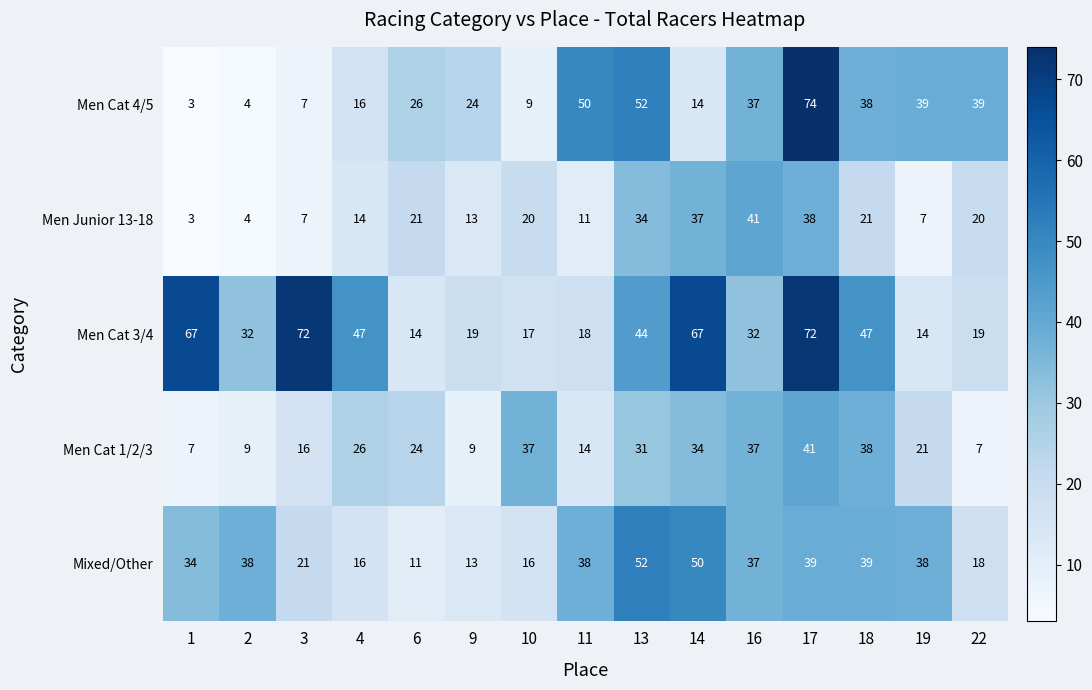

At which category is the sum across all series the highest?

17